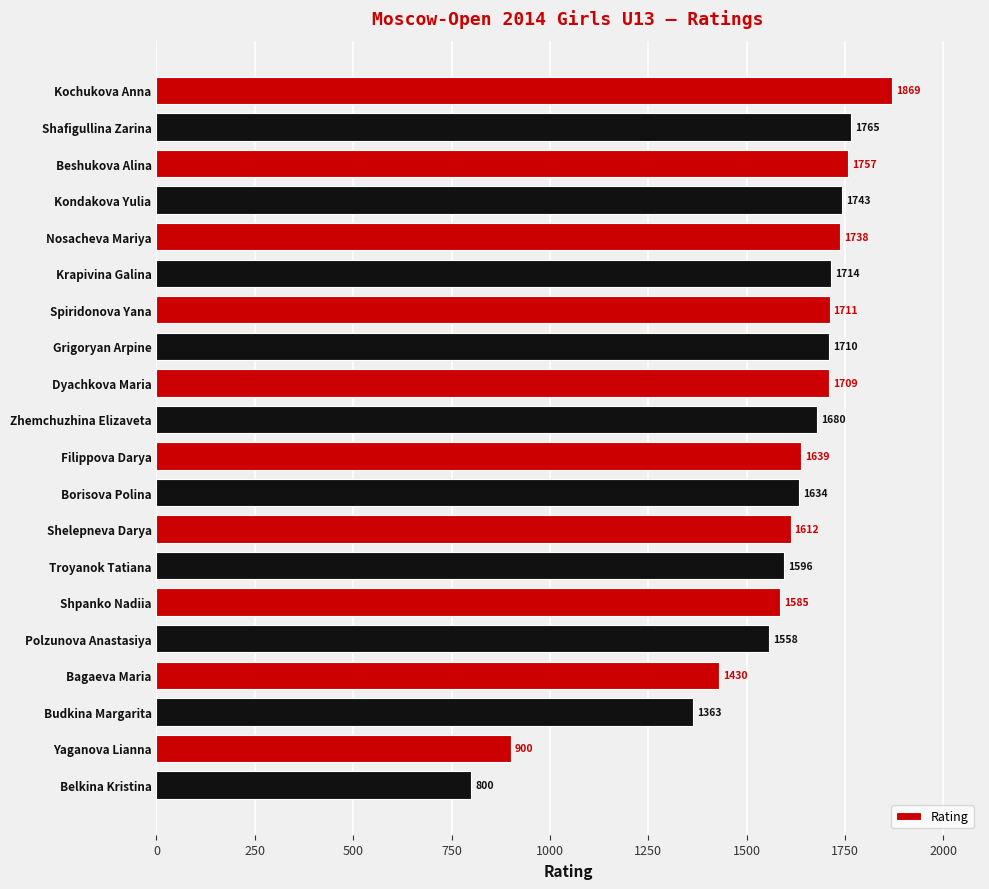

What is the sum of all values?

31513